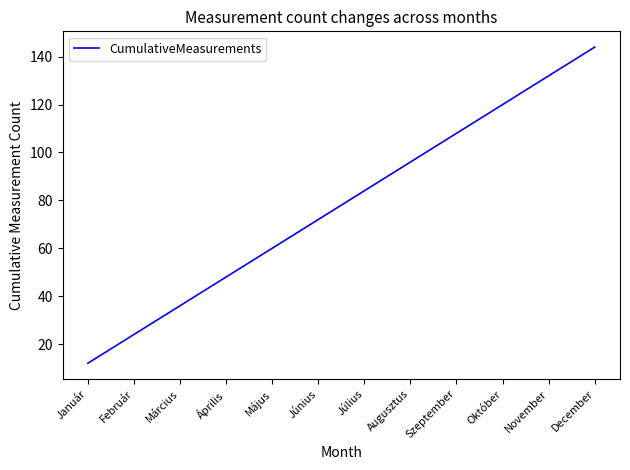

Reading left to right, transcribe all the data shown in this chart.

12	24	36	48	60	72	84	96	108	120	132	144